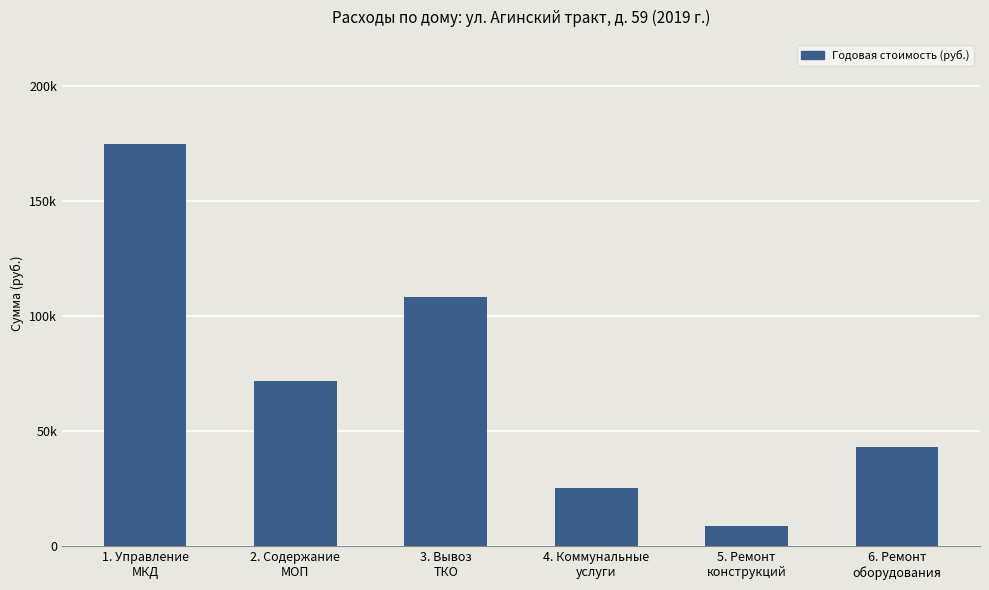

What is the label of the 2nd bar from the right?

5. Ремонт
конструкций